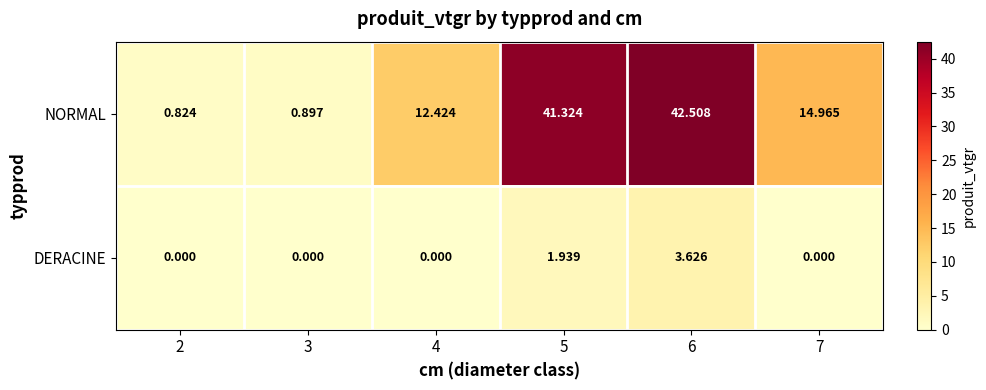

Which series changed the most between 3 and 6?

NORMAL